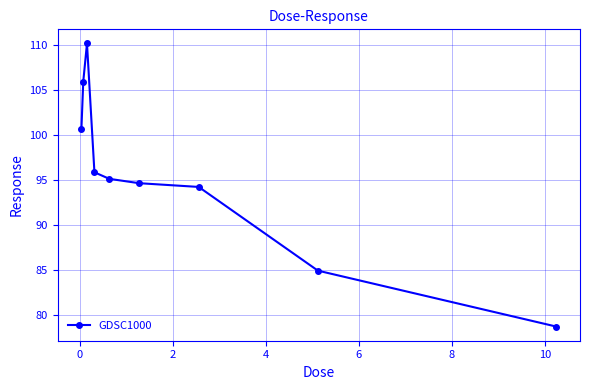

What is the minimum value shown in the chart?

78.7